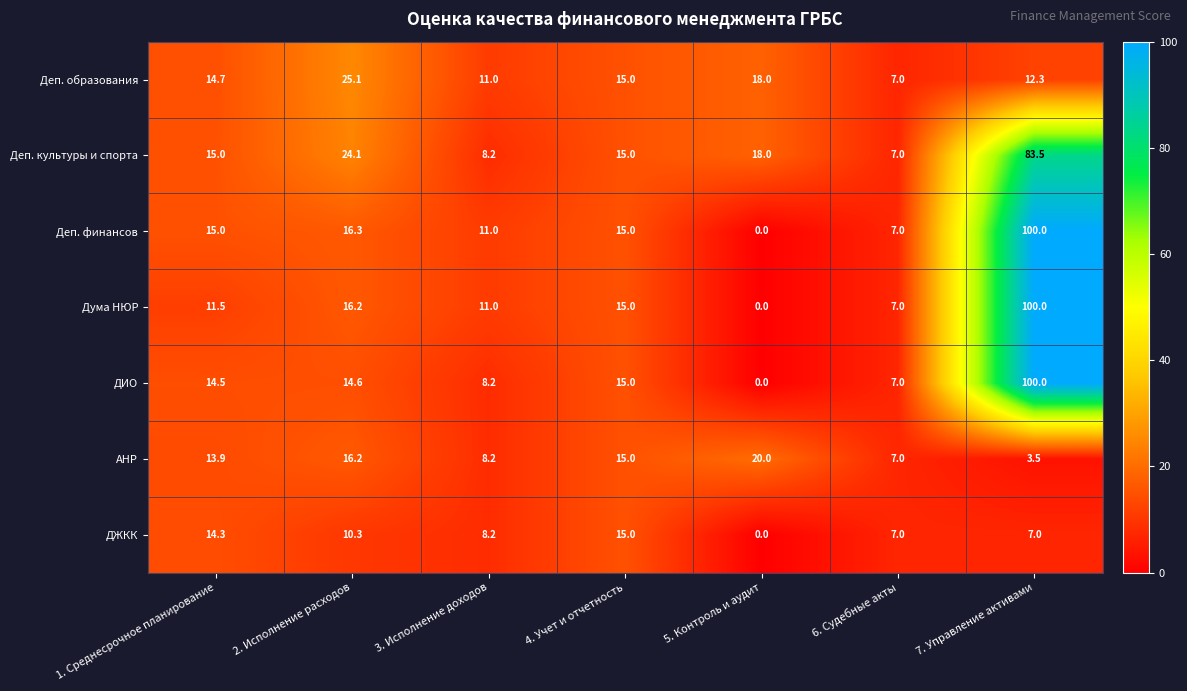

Which category has the lowest value across all series?

5. Контроль и аудит